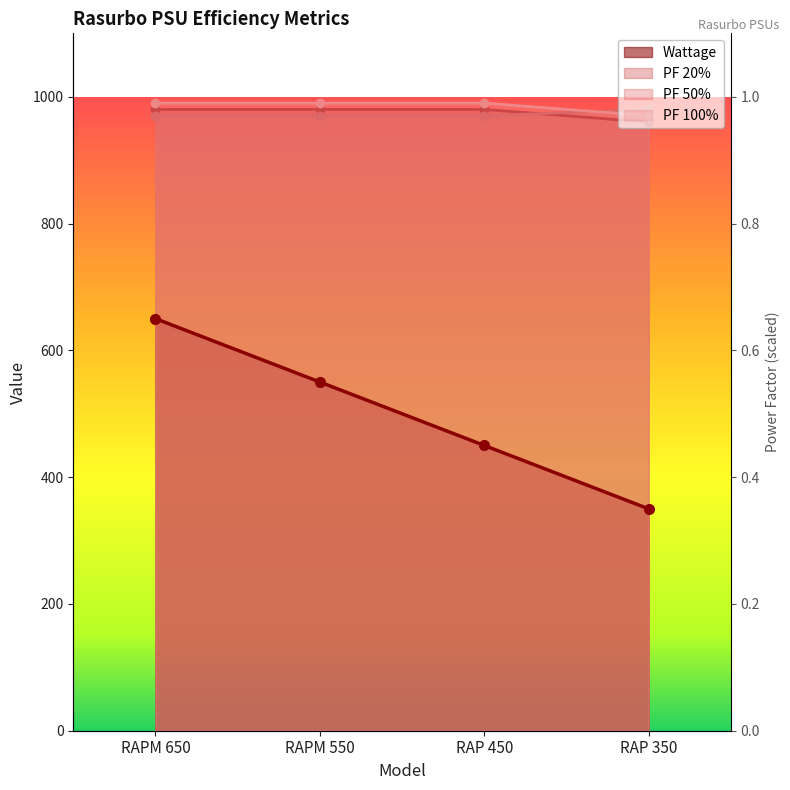

Reading left to right, what are all the values shown in this chart?

Wattage: RAPM 650=650	RAPM 550=550	RAP 450=450	RAP 350=350
PF 20%: RAPM 650=980	RAPM 550=980	RAP 450=980	RAP 350=960
PF 50%: RAPM 650=970	RAPM 550=970	RAP 450=970	RAP 350=980
PF 100%: RAPM 650=990	RAPM 550=990	RAP 450=990	RAP 350=970